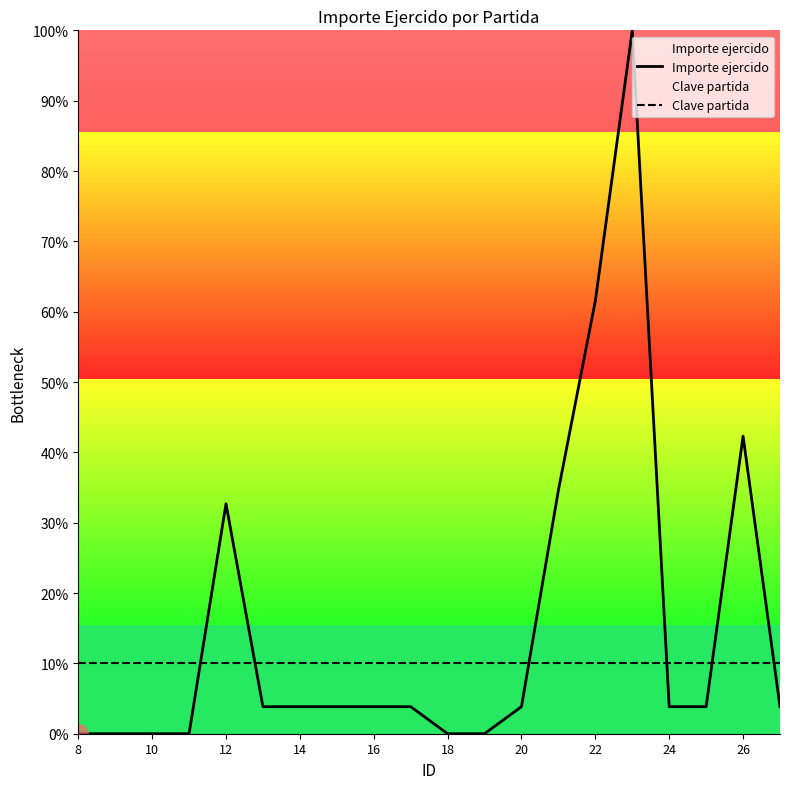

Between 10 and 19, which series saw the biggest shift?

Importe ejercido